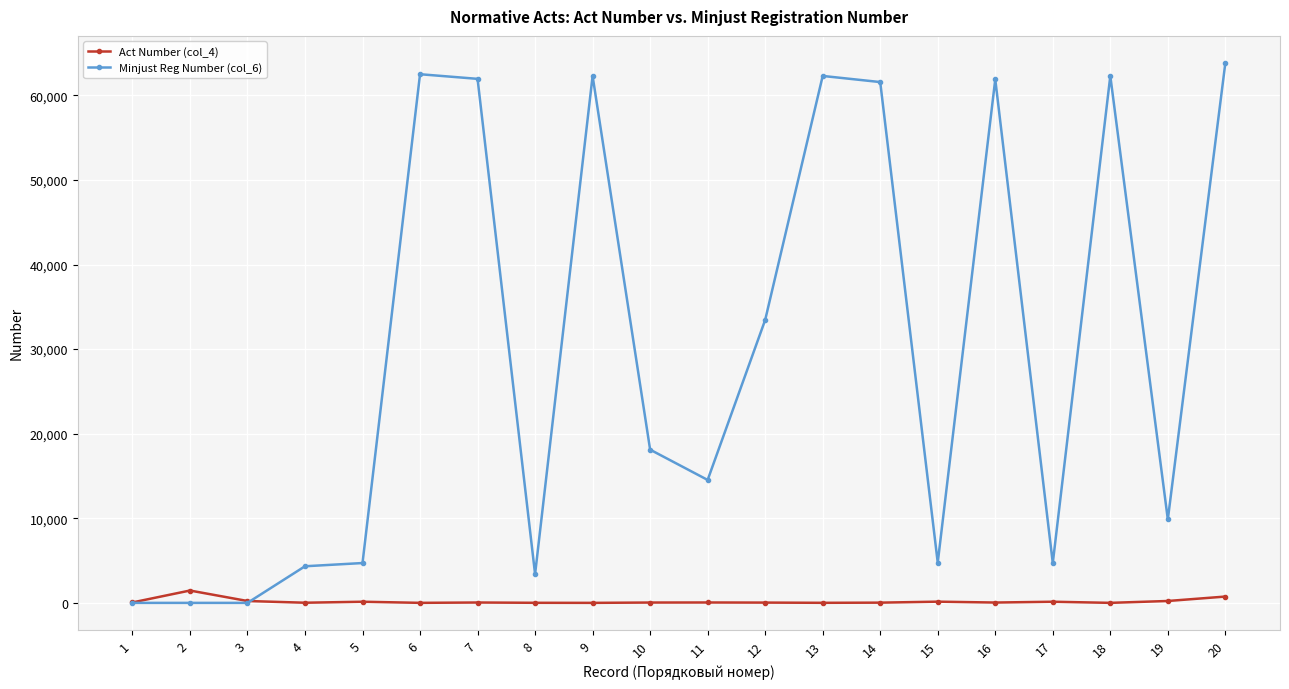

Is the value of Act Number (col_4) at 20 greater than the value of Minjust Reg Number (col_6) at 19?

No